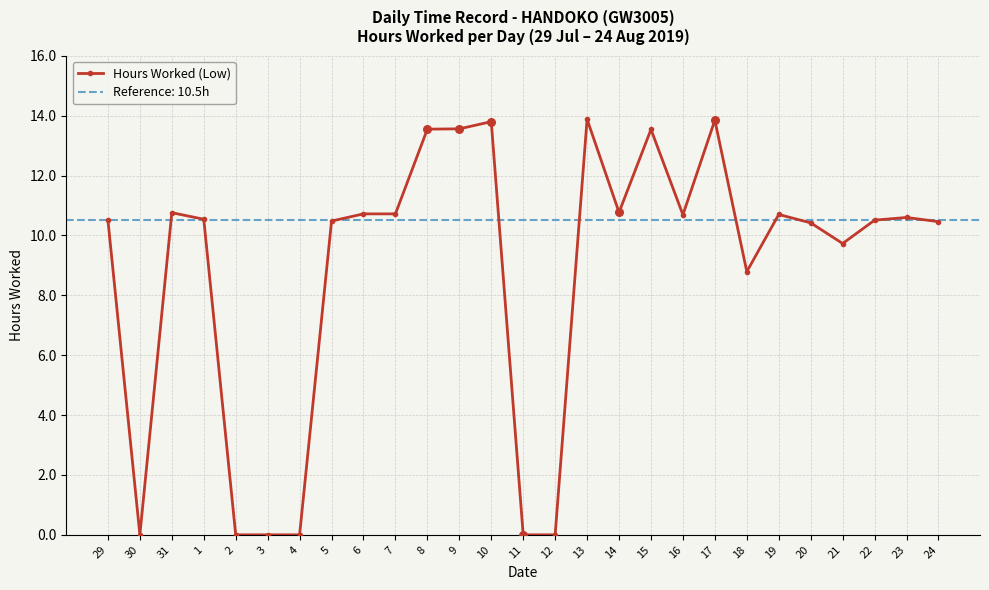

Between 2 and 6, which is larger?

6